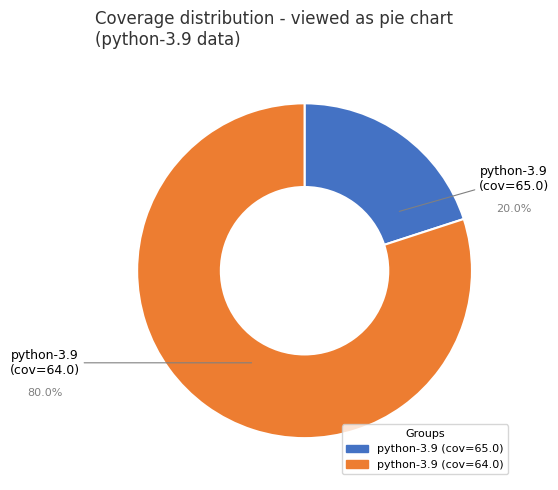

Does any single category account for the majority?

Yes